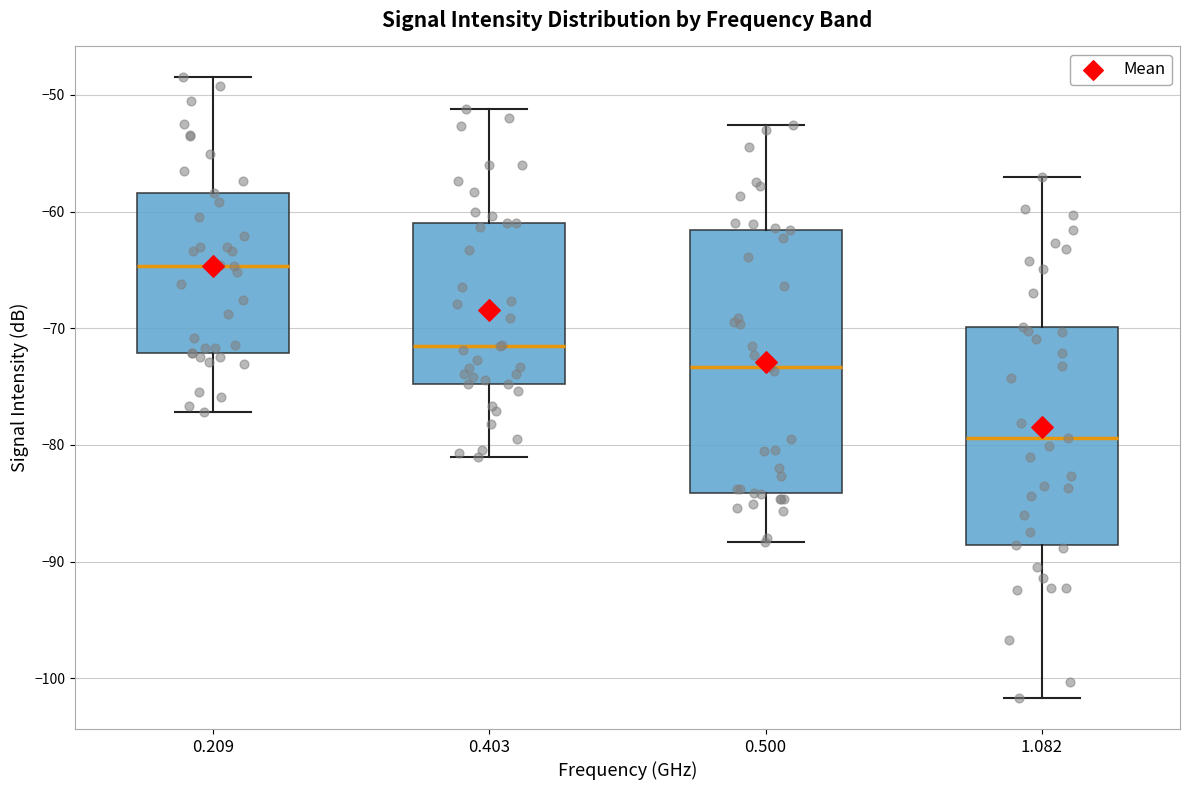

Which box's median line is the lowest?

1.082